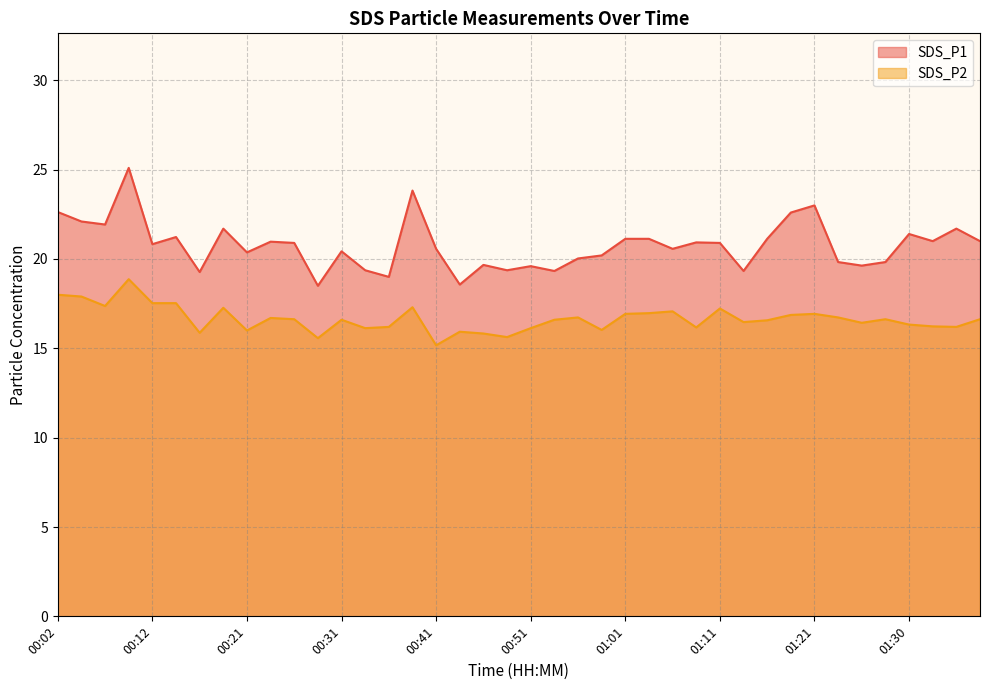

At how many categories does at least one series exceed 24?

1